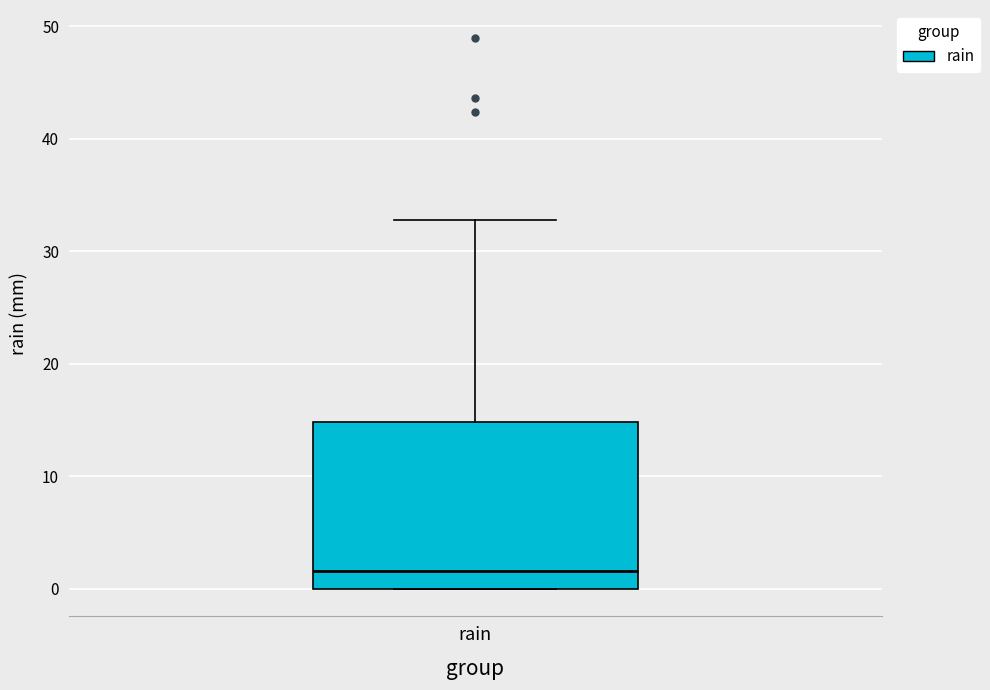

Where is the lower edge of the box for rain on the y-axis? The values are not printed on the chart, so give them approximately, as read against the axis.

0